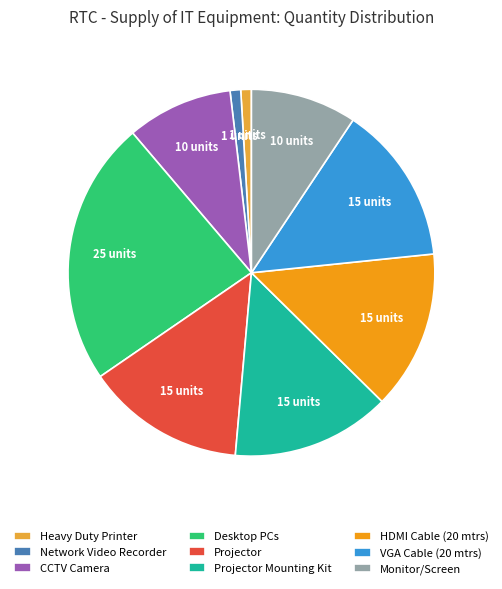

Which category has the biggest portion of the pie?

Desktop PCs